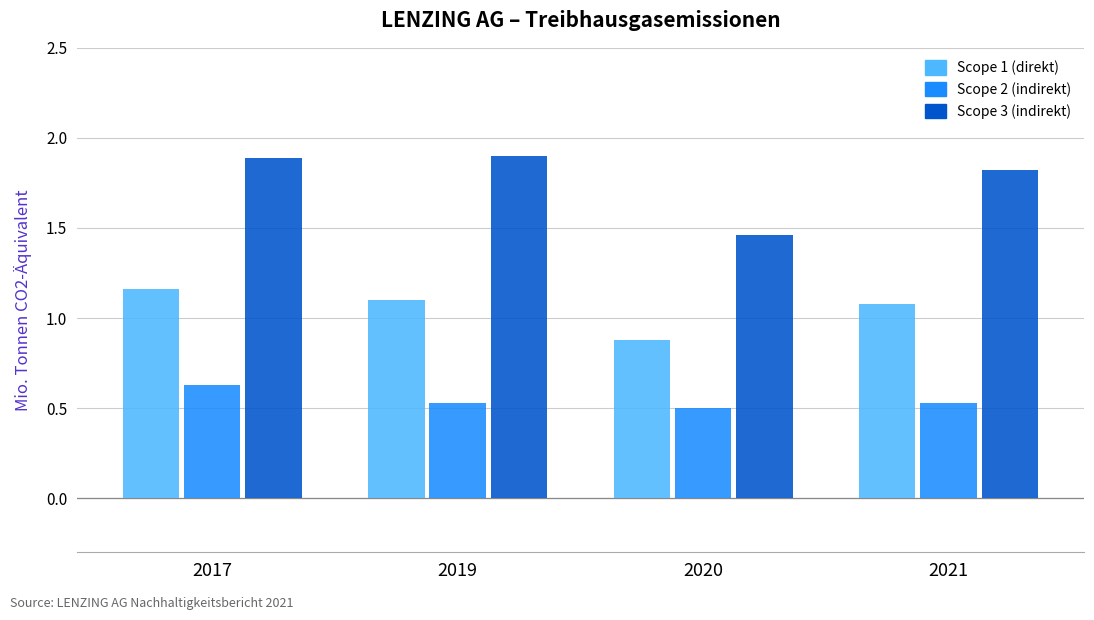

At which label does Scope 1 (direkt) reach its peak?

2017